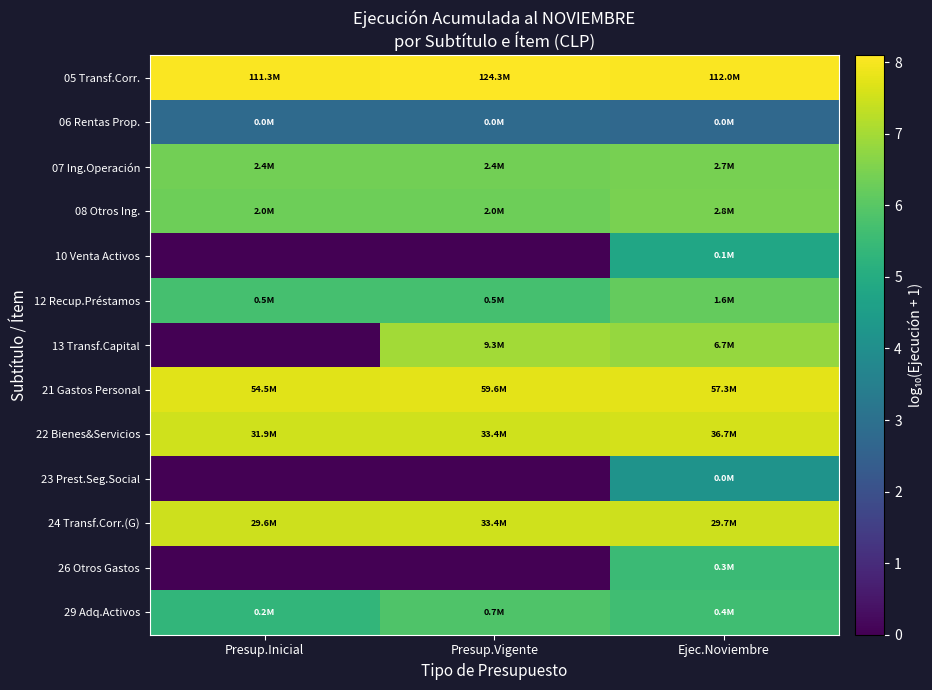

Reading left to right, list all the values displayed in this chart.

05 Transf.Corr.: Presup.Inicial=8.0	Presup.Vigente=8.1	Ejec.Noviembre=8.0
06 Rentas Prop.: Presup.Inicial=2.8	Presup.Vigente=2.8	Ejec.Noviembre=2.7
07 Ing.Operación: Presup.Inicial=6.4	Presup.Vigente=6.4	Ejec.Noviembre=6.4
08 Otros Ing.: Presup.Inicial=6.3	Presup.Vigente=6.3	Ejec.Noviembre=6.5
10 Venta Activos: Presup.Inicial=0.0	Presup.Vigente=0.0	Ejec.Noviembre=4.8
12 Recup.Préstamos: Presup.Inicial=5.7	Presup.Vigente=5.7	Ejec.Noviembre=6.2
13 Transf.Capital: Presup.Inicial=0.0	Presup.Vigente=7.0	Ejec.Noviembre=6.8
21 Gastos Personal: Presup.Inicial=7.7	Presup.Vigente=7.8	Ejec.Noviembre=7.8
22 Bienes&Servicios: Presup.Inicial=7.5	Presup.Vigente=7.5	Ejec.Noviembre=7.6
23 Prest.Seg.Social: Presup.Inicial=0.0	Presup.Vigente=0.0	Ejec.Noviembre=4.2
24 Transf.Corr.(G): Presup.Inicial=7.5	Presup.Vigente=7.5	Ejec.Noviembre=7.5
26 Otros Gastos: Presup.Inicial=0.0	Presup.Vigente=0.0	Ejec.Noviembre=5.5
29 Adq.Activos: Presup.Inicial=5.3	Presup.Vigente=5.9	Ejec.Noviembre=5.6